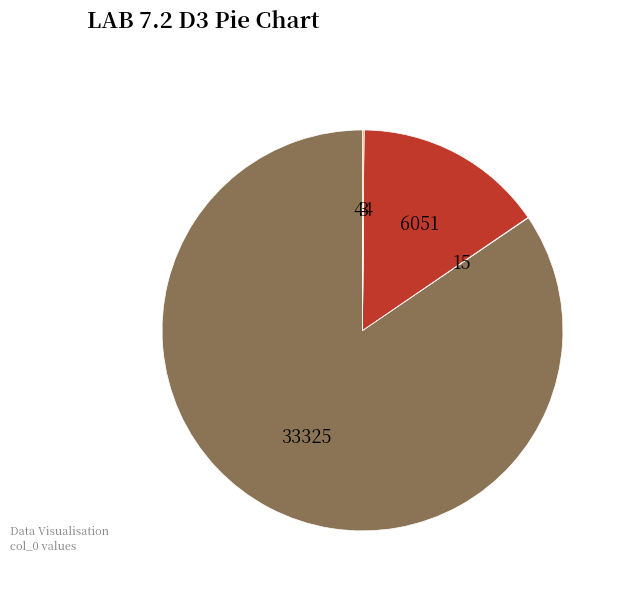

True or false: 6051 accounts for 7% of the total.

False